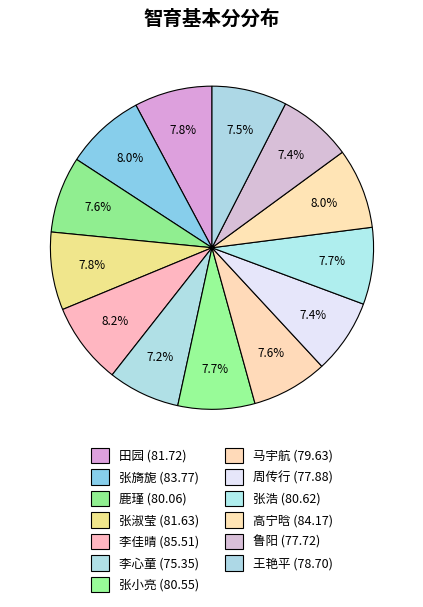

Is there any slice that represents more than half of the pie?

No